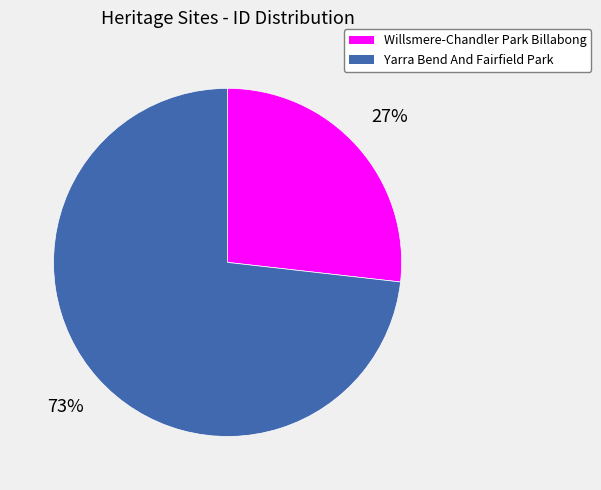

The Willsmere-Chandler Park Billabong slice represents 21% of the pie. True or false?

False